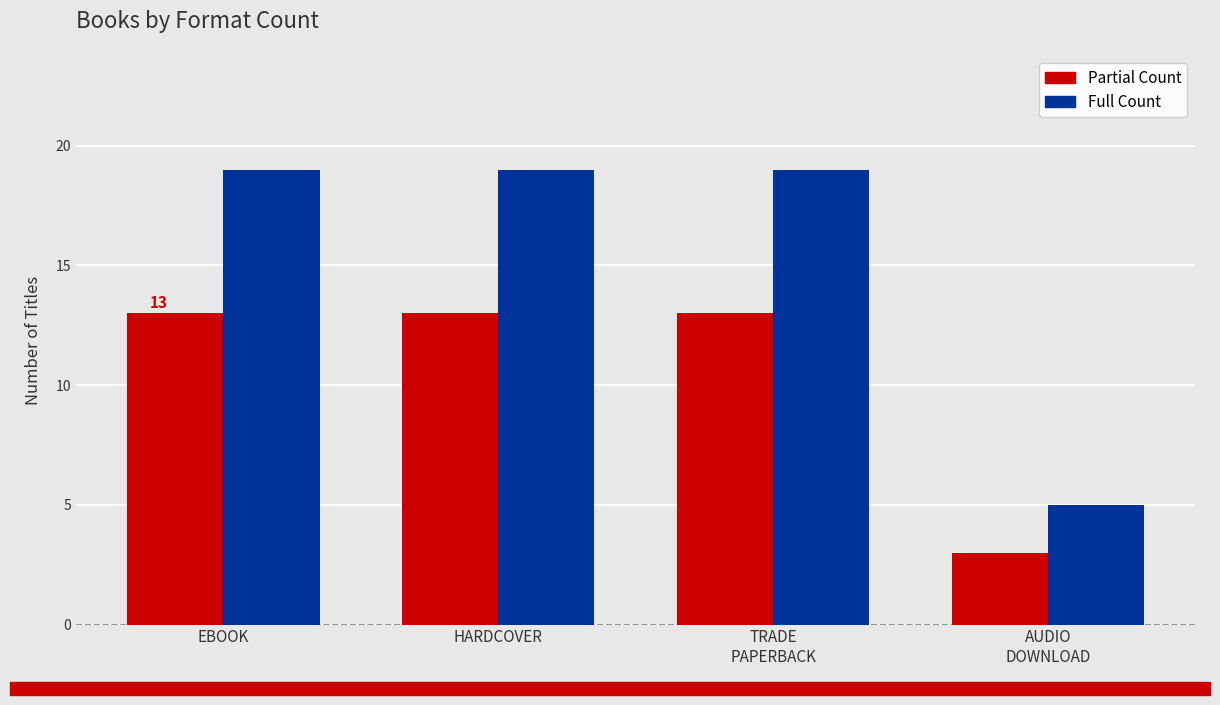

What is the value of the Full Count bar at the 4th from the left?

5